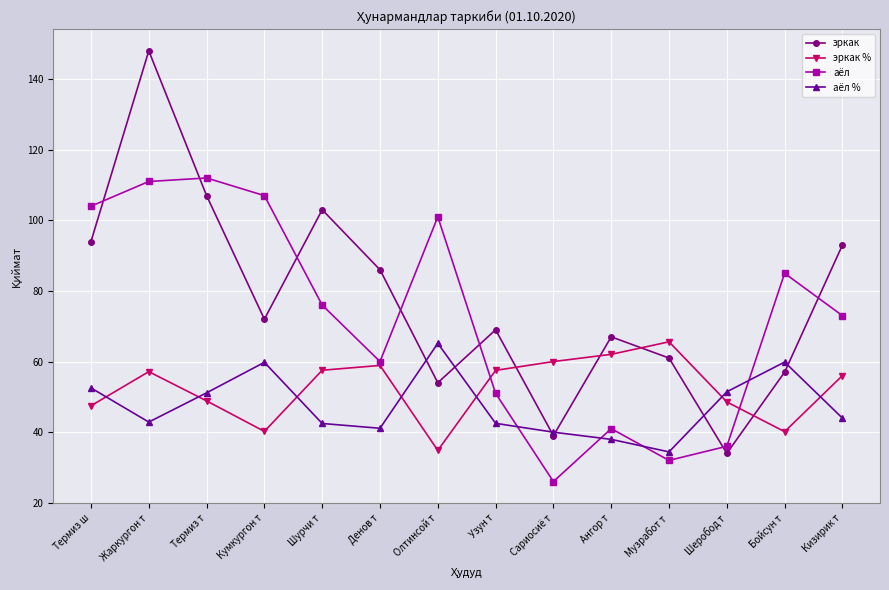

True or false: эркак has a value of 148.0 at Жаркургон т.

True